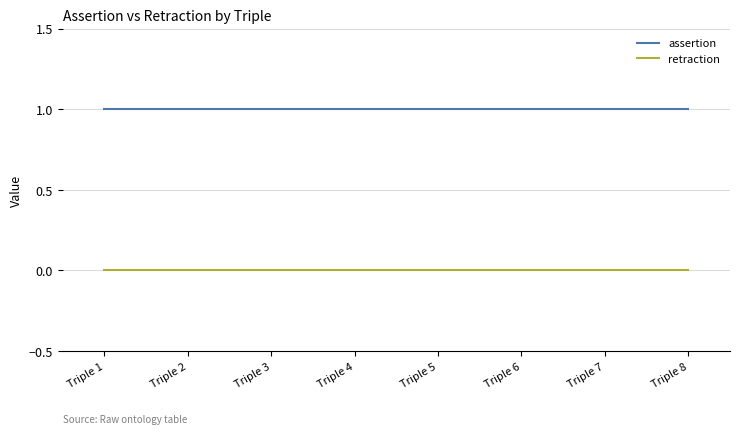

True or false: retraction has a value of 0 at Triple 3.

True